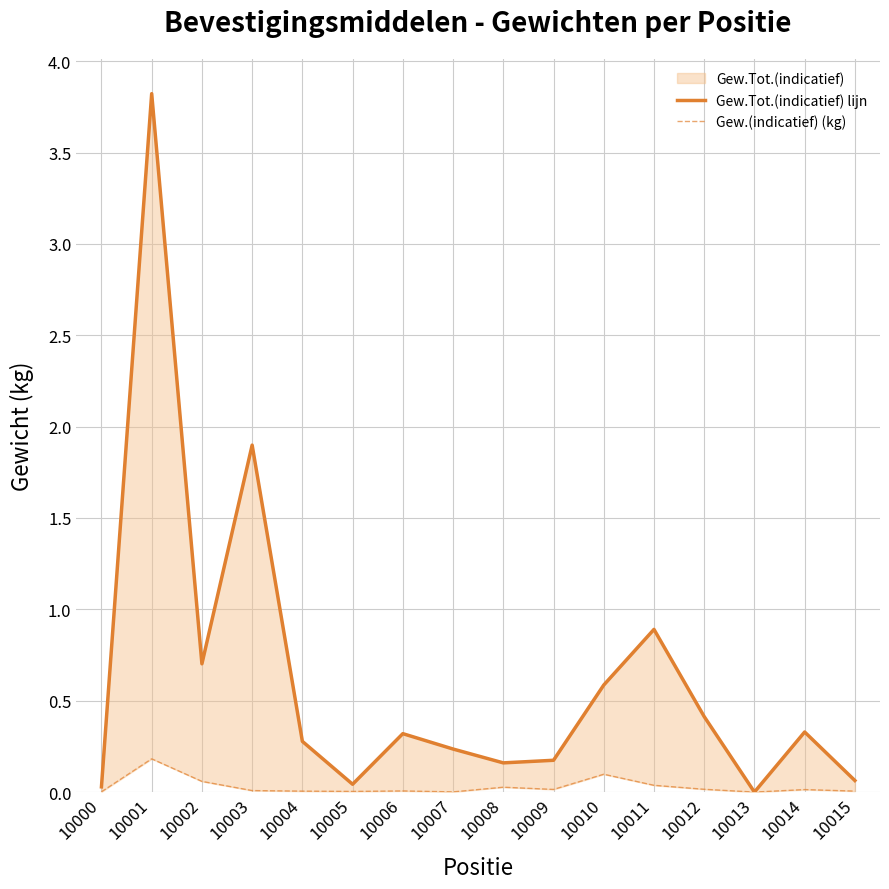

How many values in Gew.(indicatief) (kg) are above zero?

15